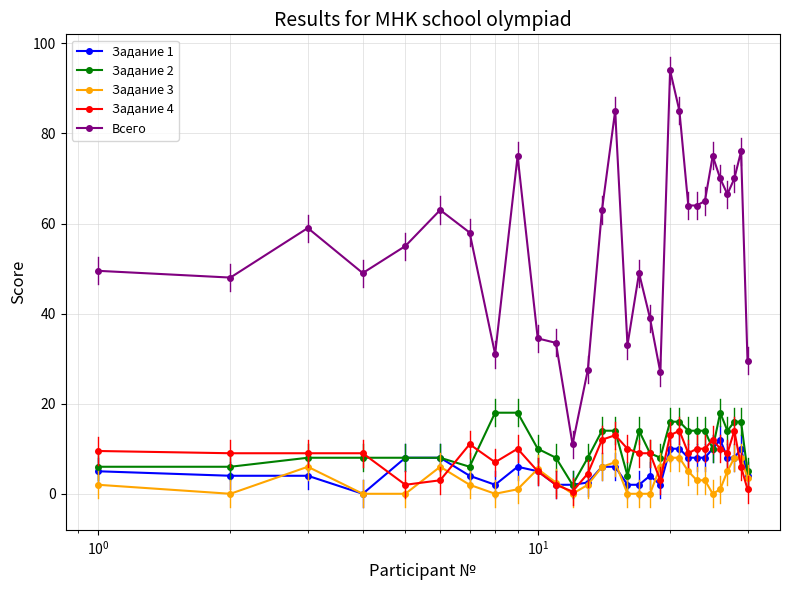

True or false: Задание 1 and Всего intersect in this chart.

False